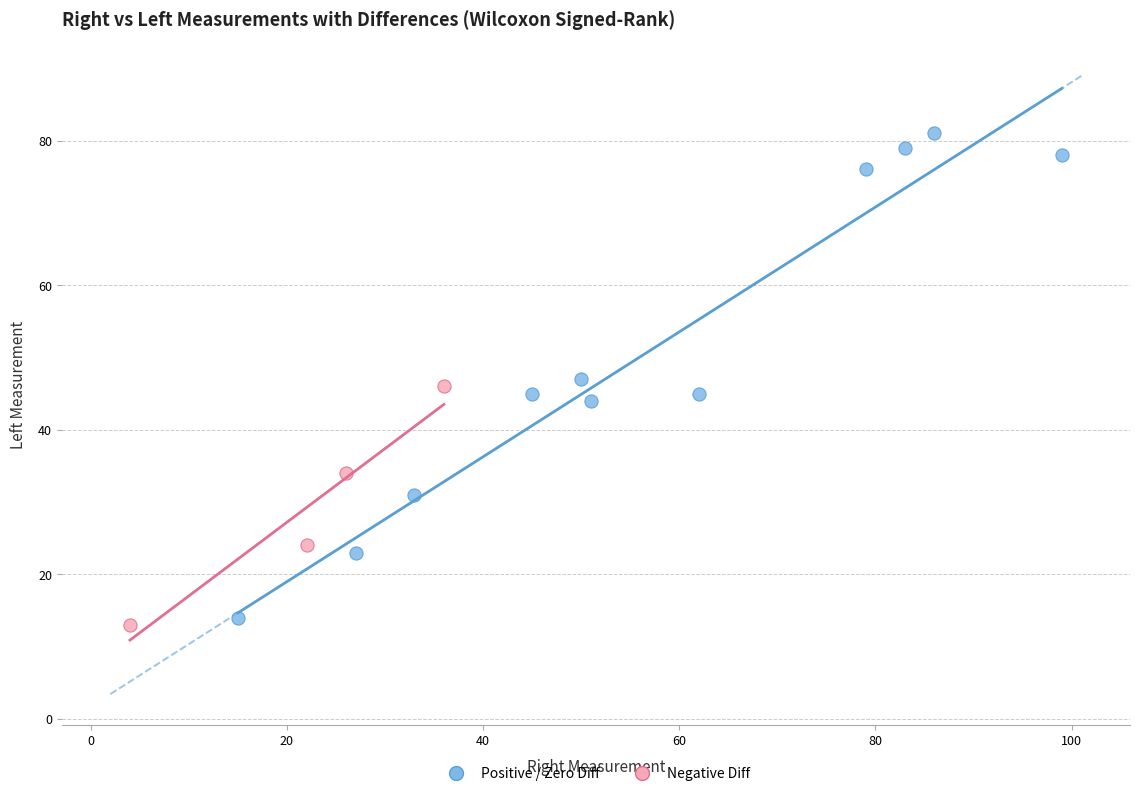

Which series reaches the maximum Y coordinate?

Positive / Zero Diff